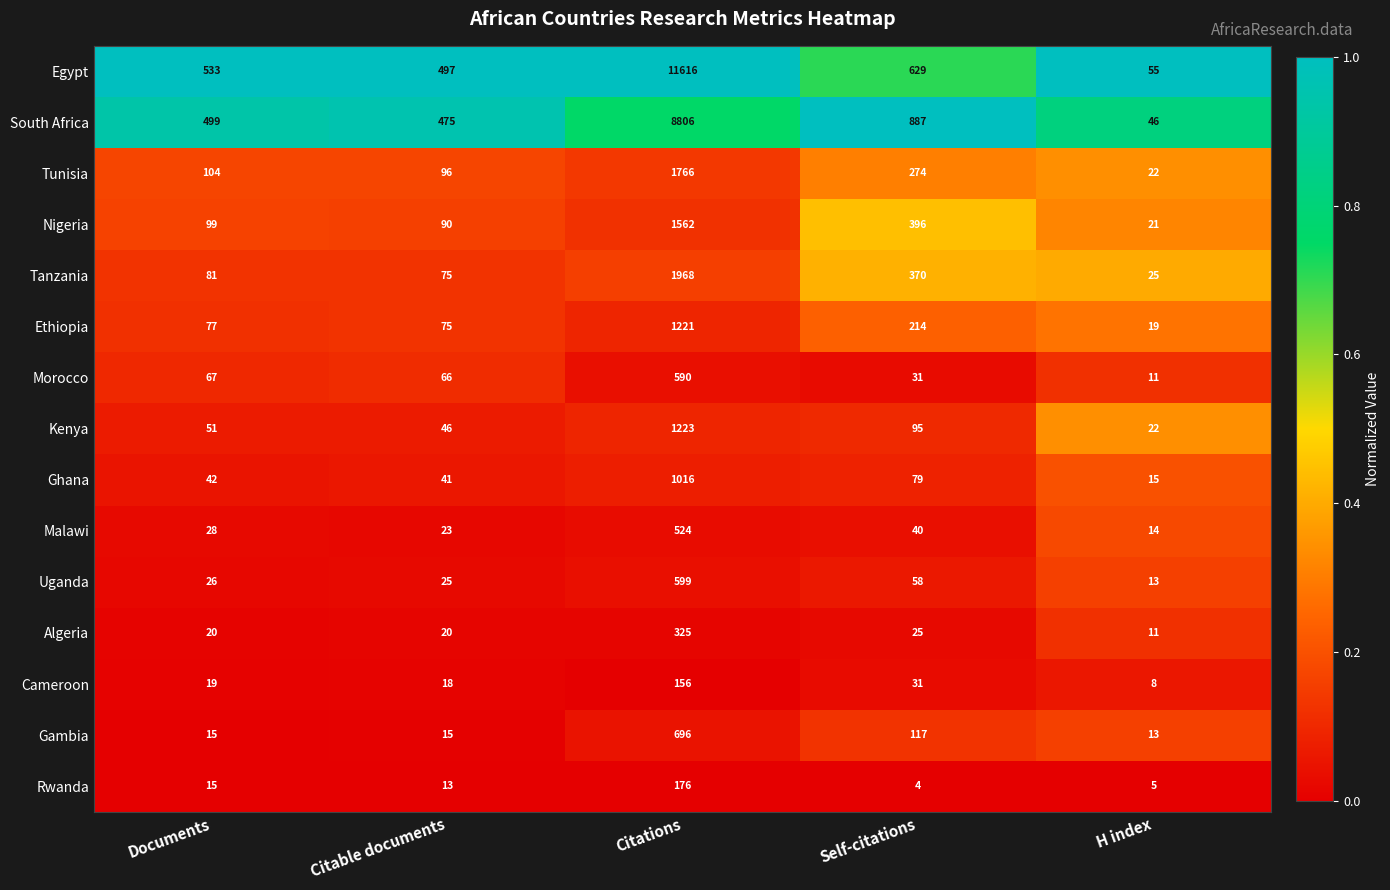

At which label does Ghana reach its minimum?

H index